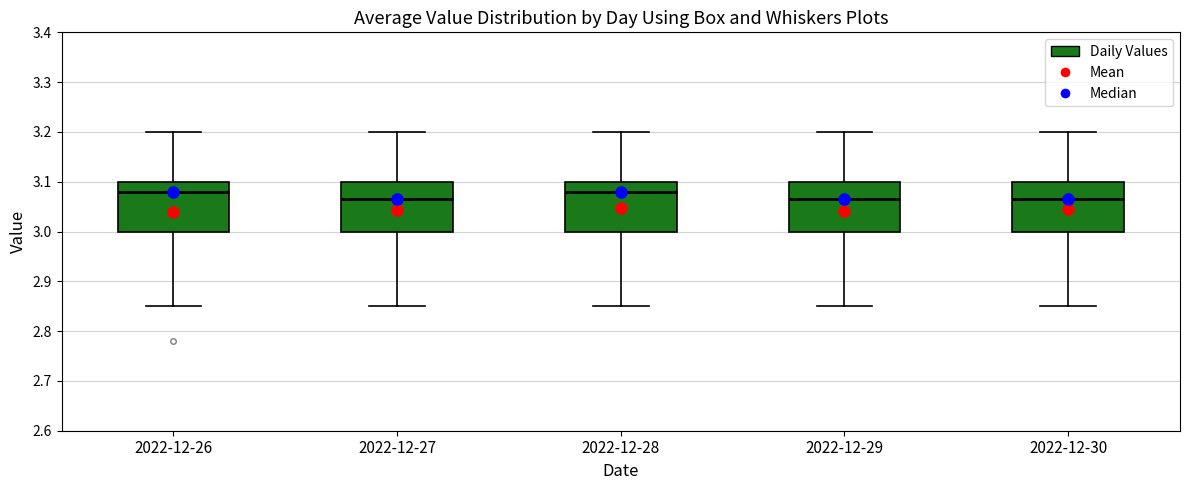

Where does the upper whisker of the box for 2022-12-29 end on the y-axis? The values are not printed on the chart, so give them approximately, as read against the axis.

3.20